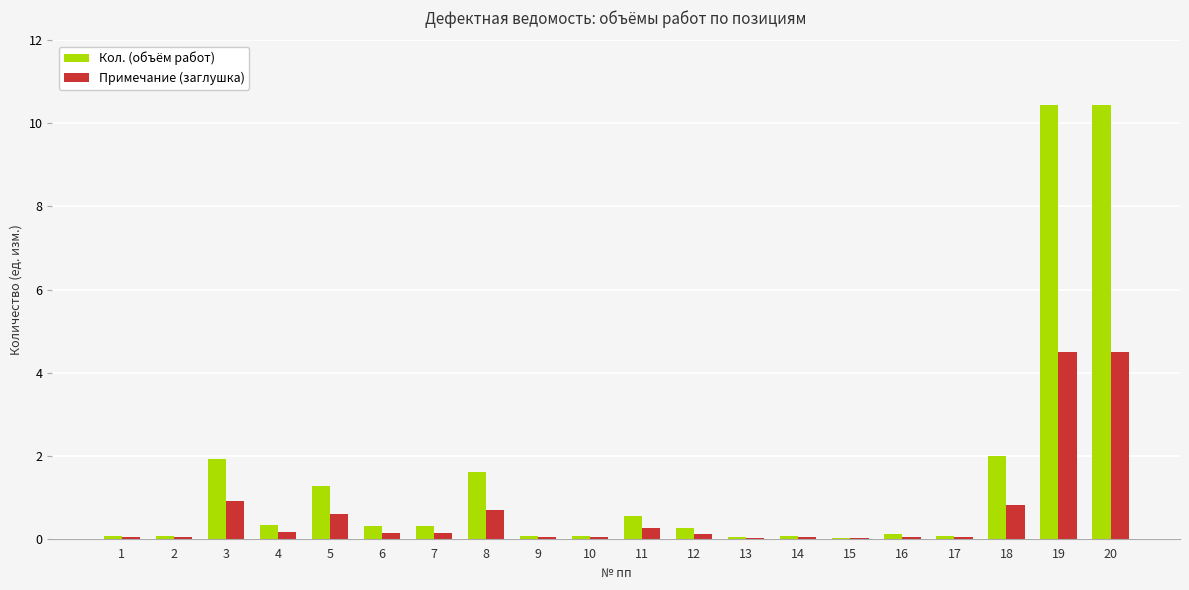

Which series has the largest total across all categories?

Кол. (объём работ)